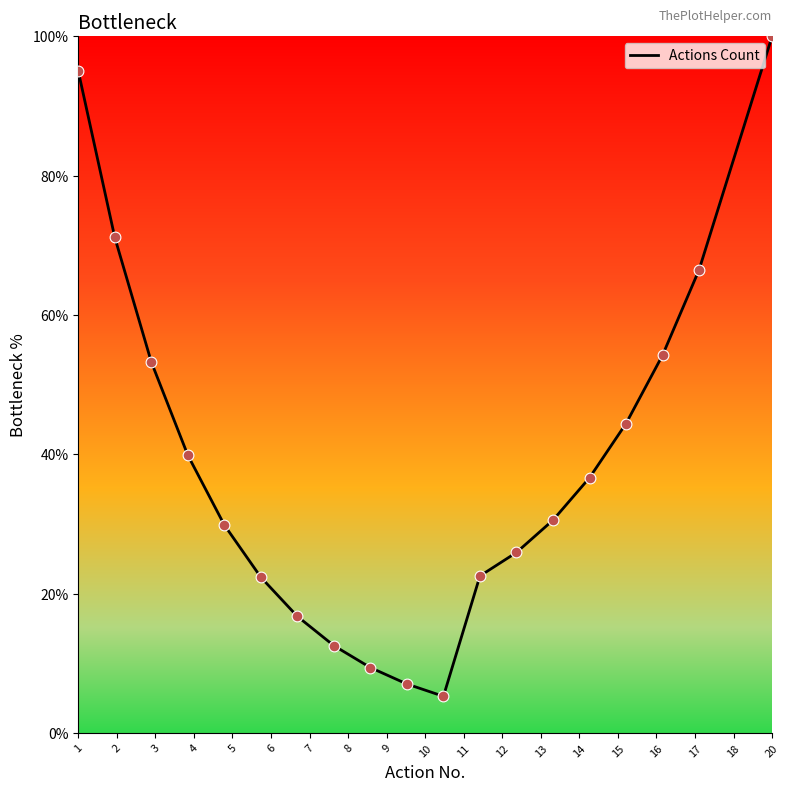

What is the difference between the maximum and minimum values?

94.7